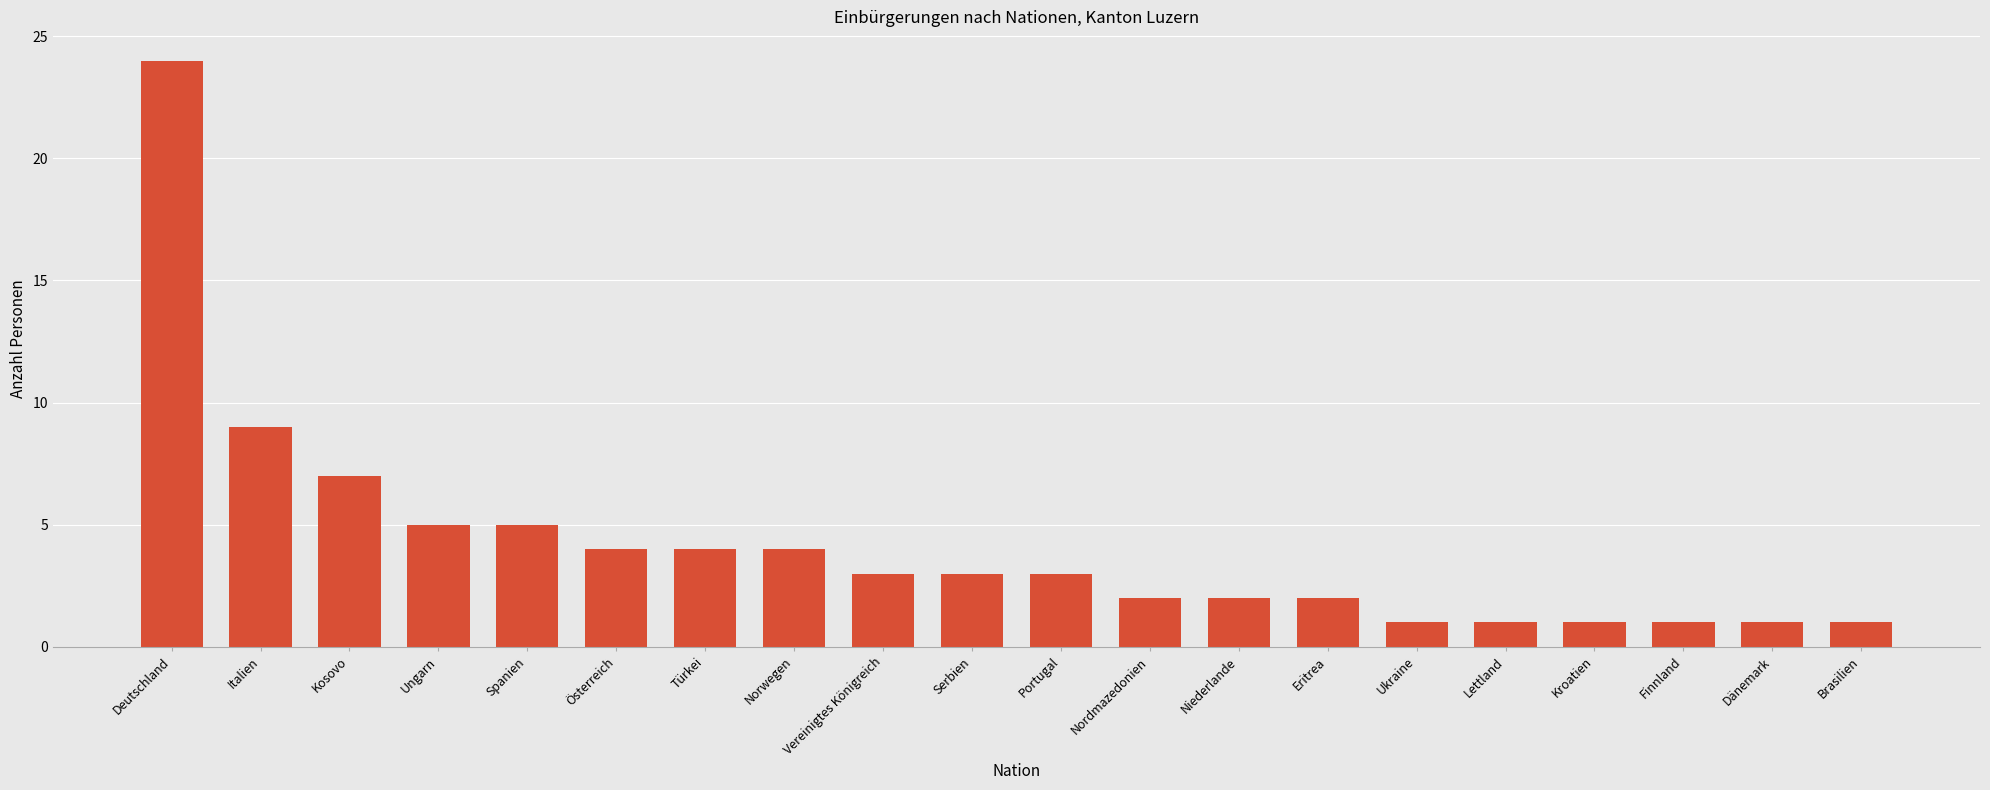

Count the number of data series in this chart.

1